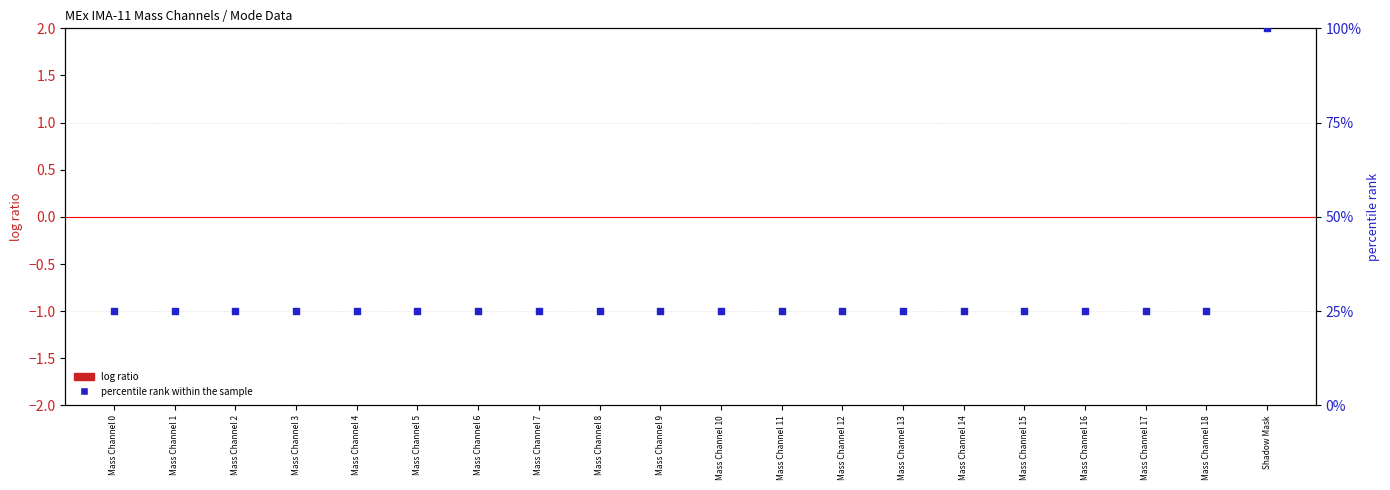

Is the value of percentile rank within the sample at Mass Channel 9 greater than the value of log ratio at Mass Channel 11?

Yes